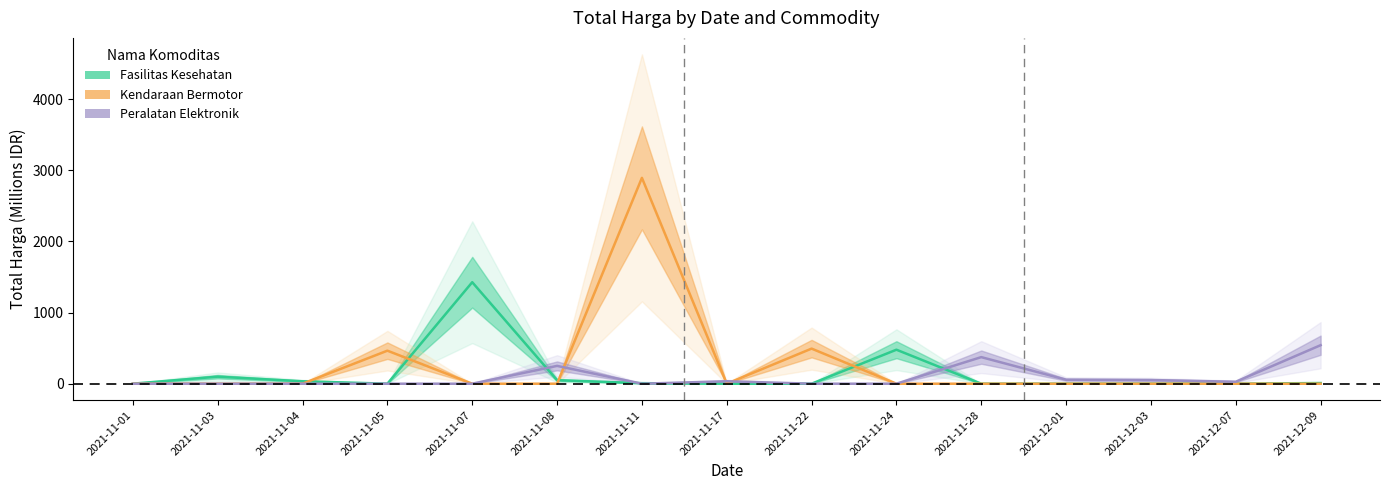

What is the sum of the Fasilitas Kesehatan values at 2021-11-03 and 2021-11-07?

1524.6